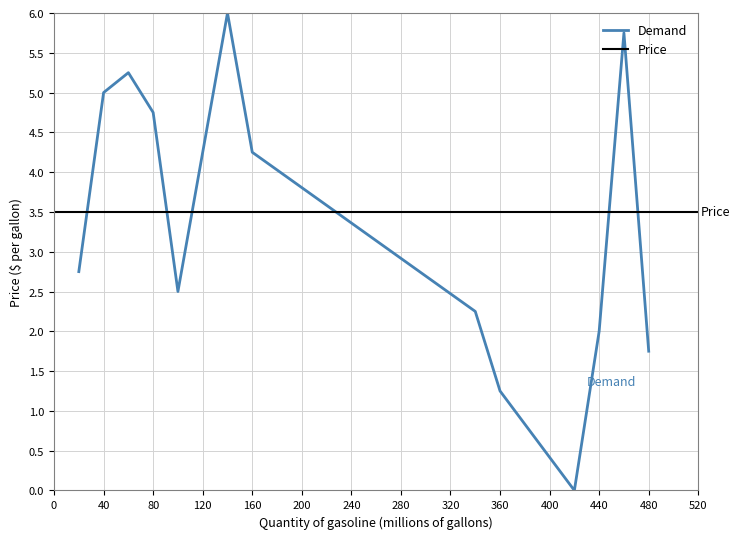

At which category does the data reach its first local peak?

3